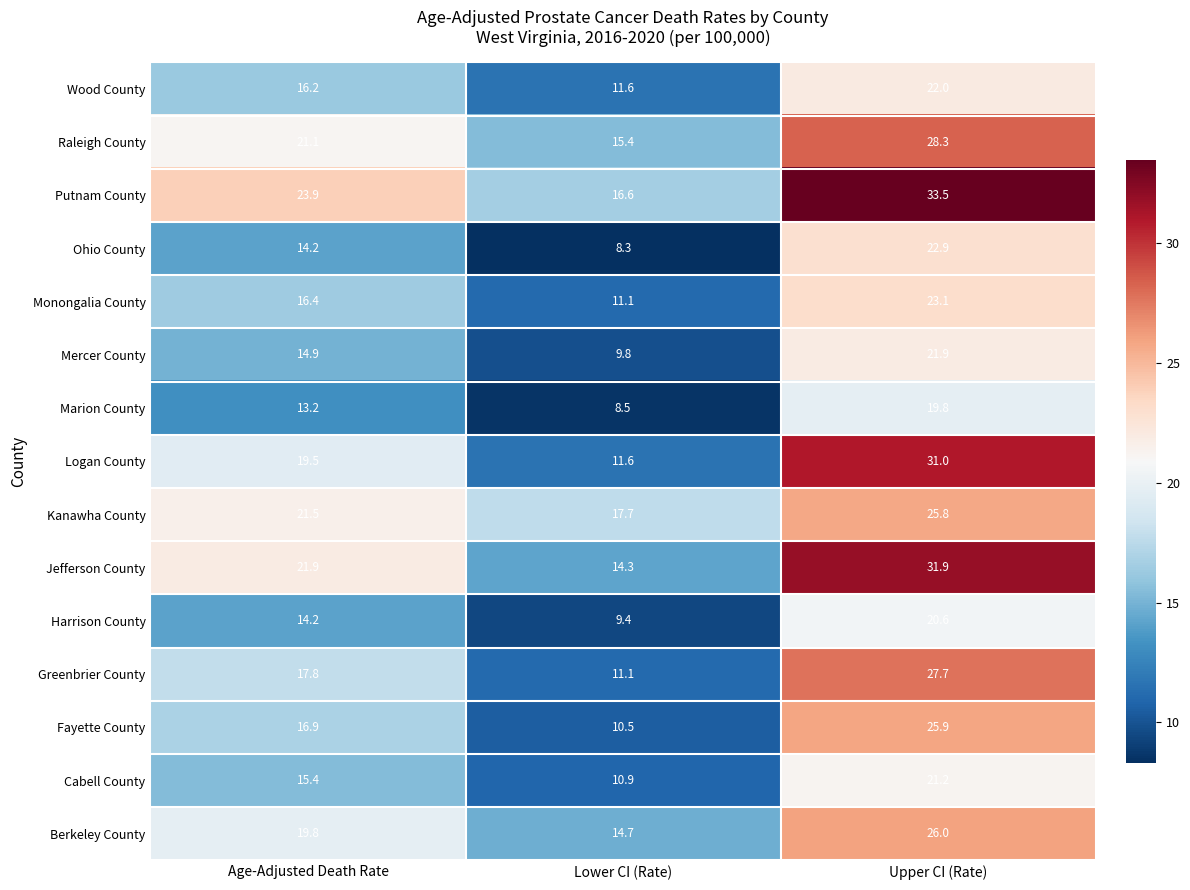

What is the difference between the maximum and minimum values in the Wood County series?

10.4